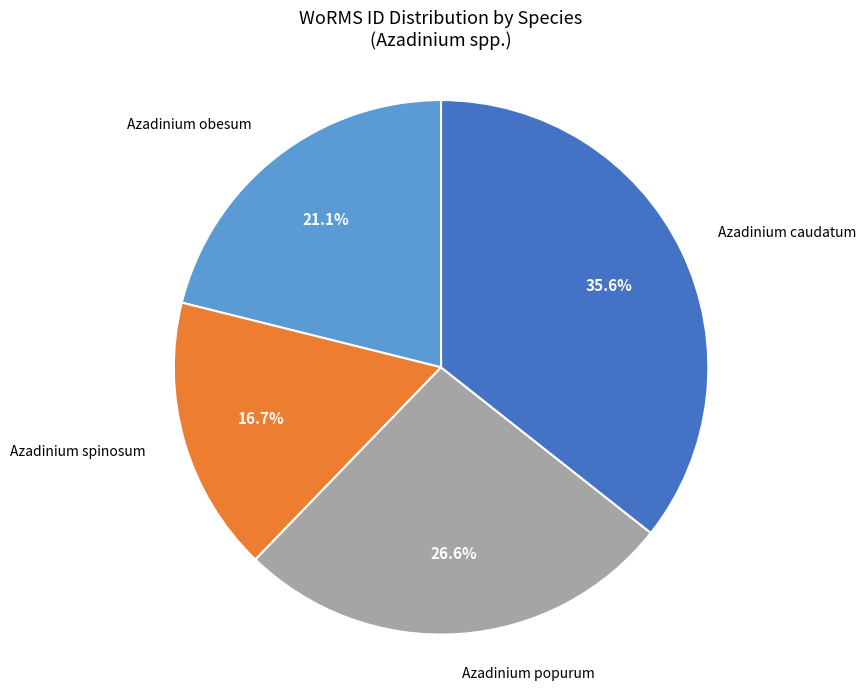

Which slice is the smallest?

Azadinium spinosum